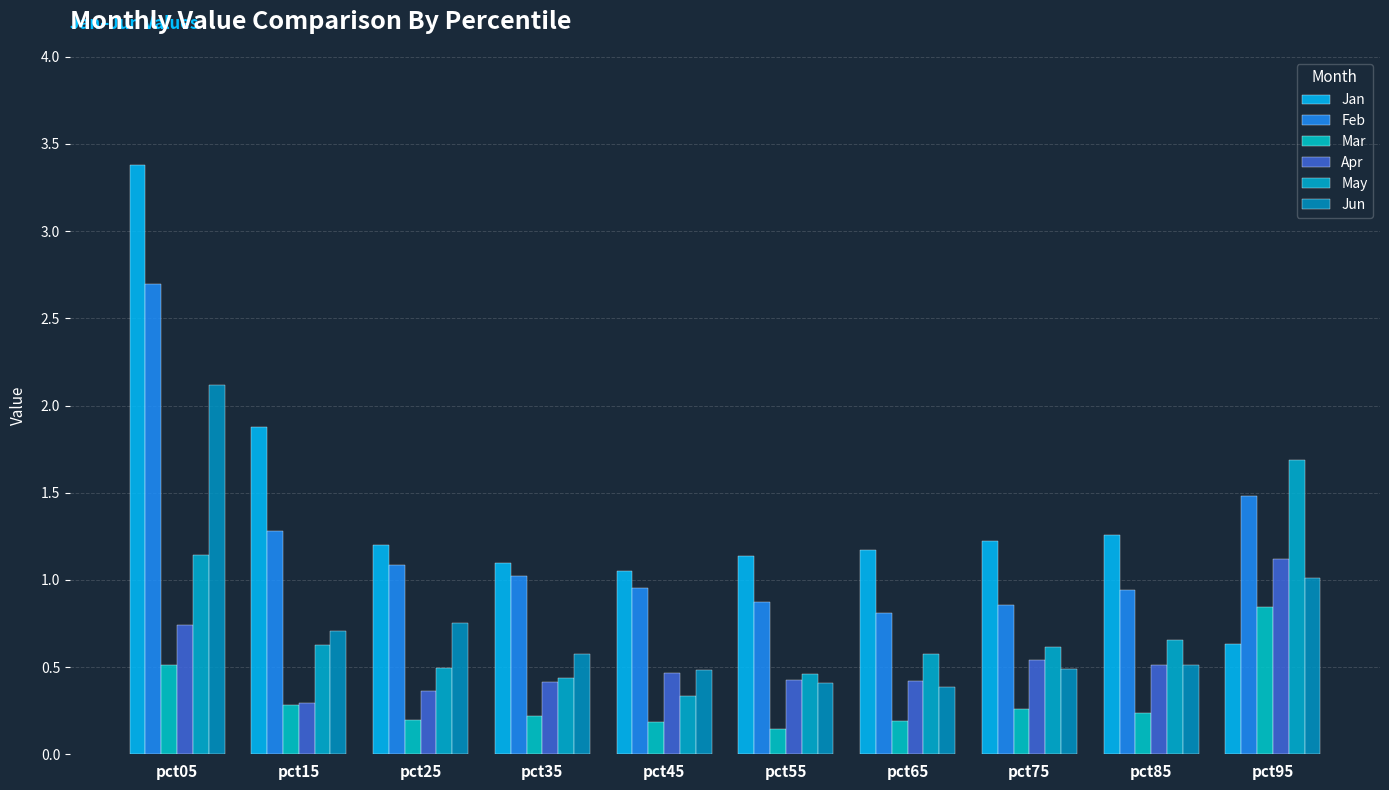

Rank the series at pct35 from lowest to highest value.

Mar, Apr, May, Jun, Feb, Jan